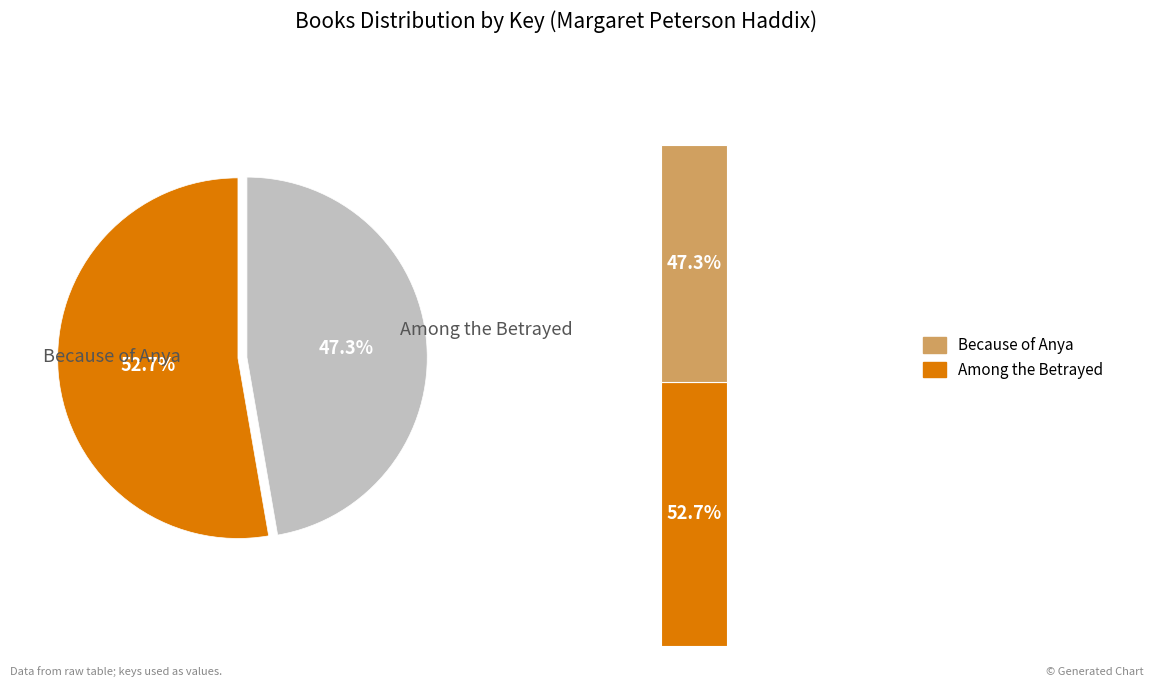

Approximately how many times larger is the value at Because of Anya compared to Among the Betrayed?

0.9